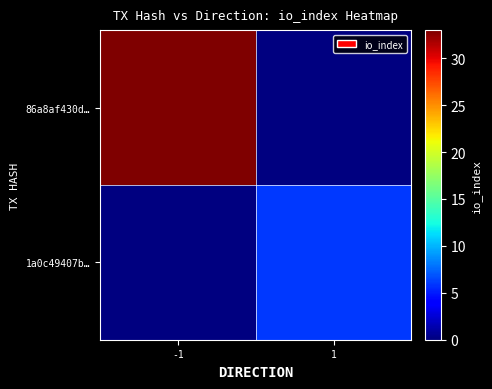

List the labels in order of 1a0c49407b… value, largest first.

-1, 1